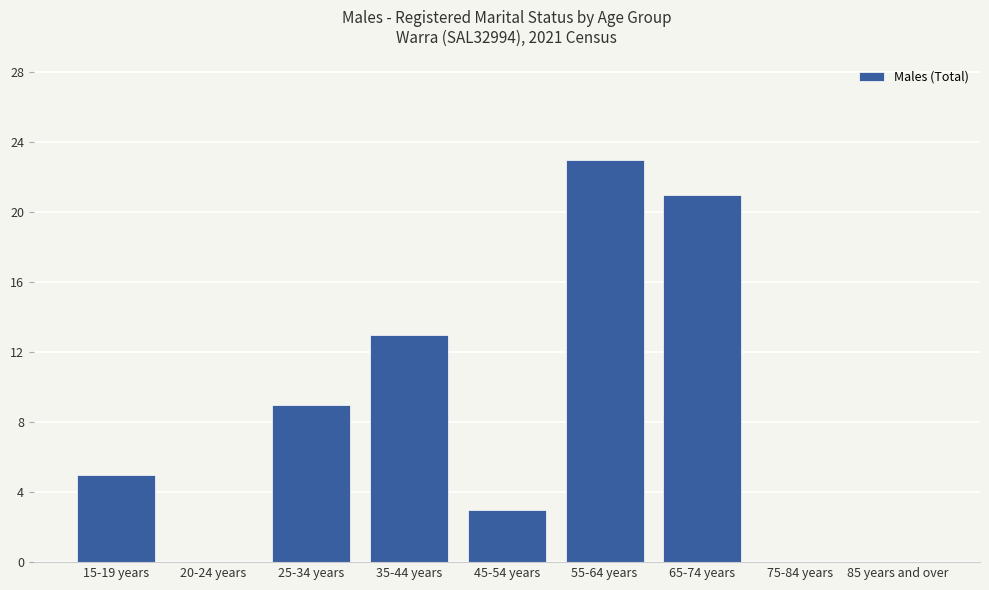

How many values are between 0 and 13?

7